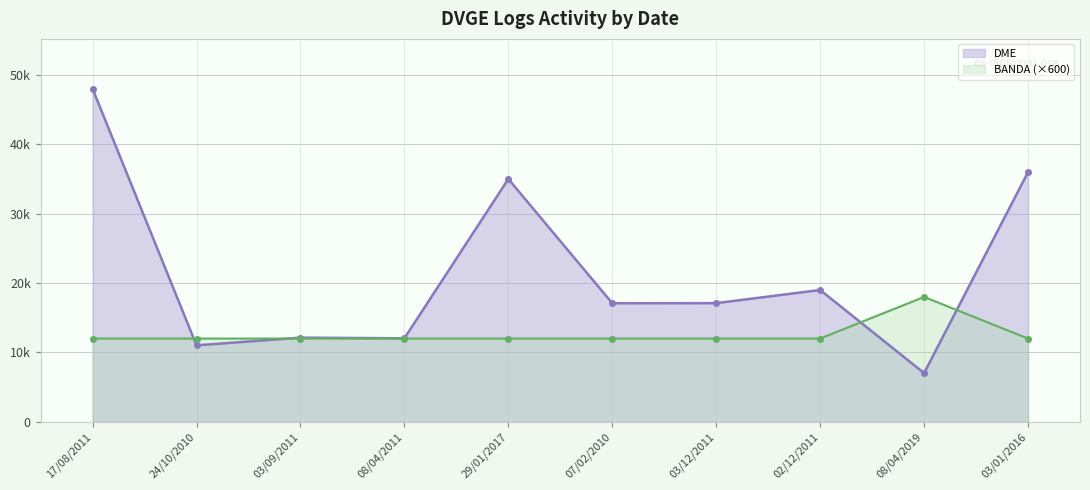

Reading left to right, what are all the values shown in this chart?

DME: 48022	11021	12130	12040	35019	17094	17109	19005	7014	36006
BANDA (×600): 12000	12000	12000	12000	12000	12000	12000	12000	18000	12000